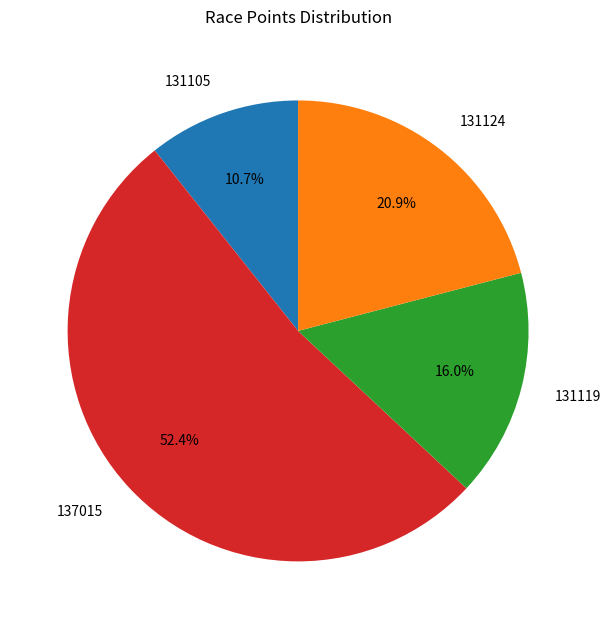

Is there a majority slice in this chart?

Yes